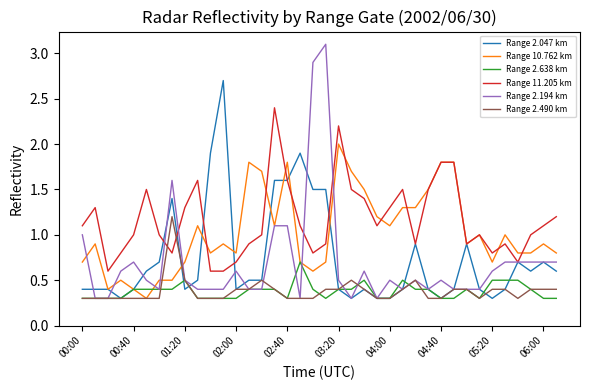

What is the minimum value shown in the chart?

0.3